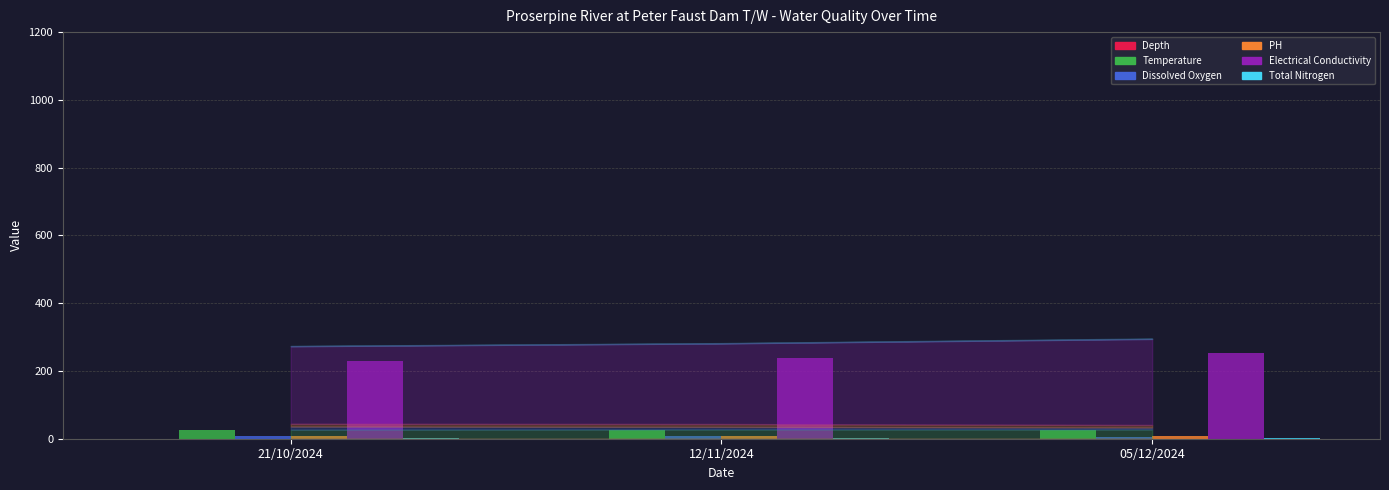

What is the maximum value shown in the chart?

254.0